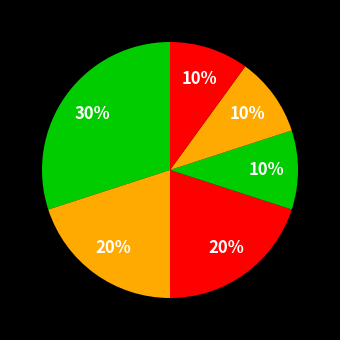

How many slices are in this pie chart?

6